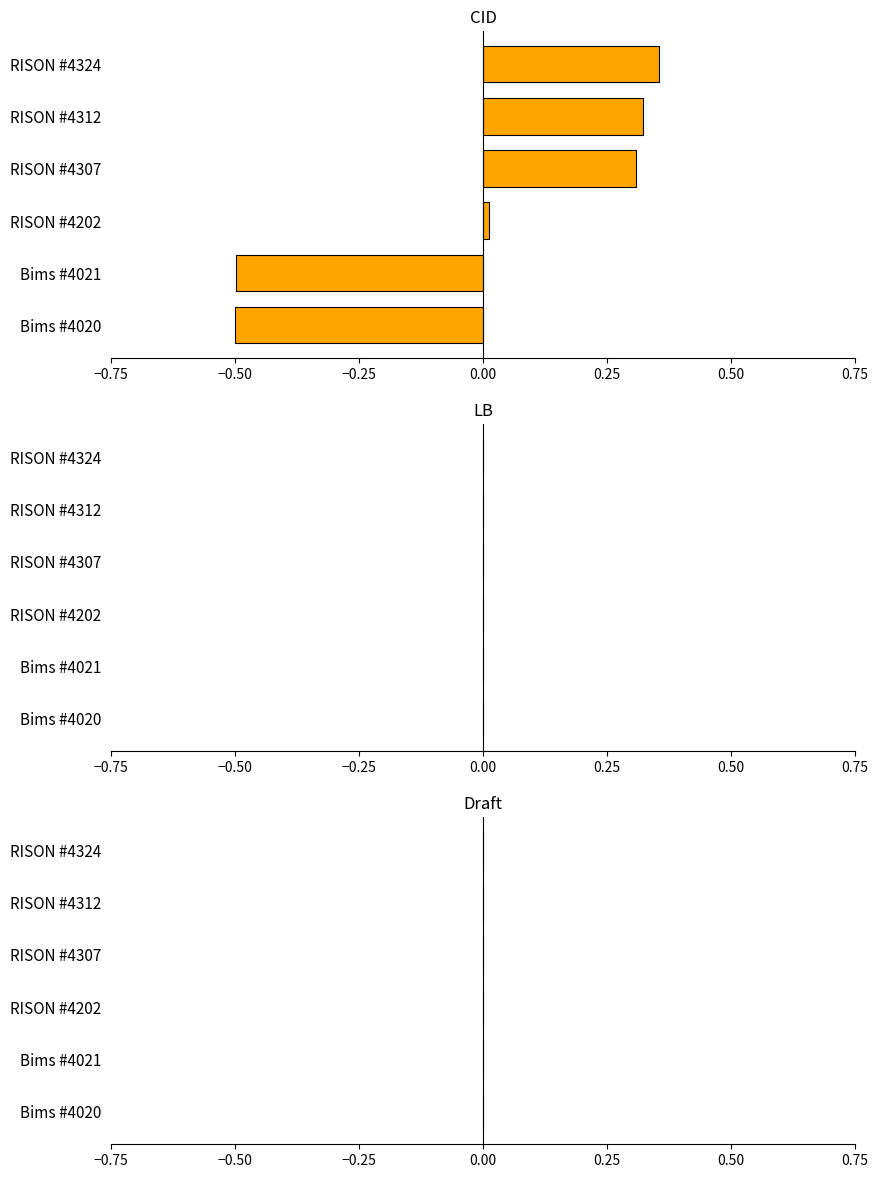

What is the minimum value shown in the chart?

-0.5